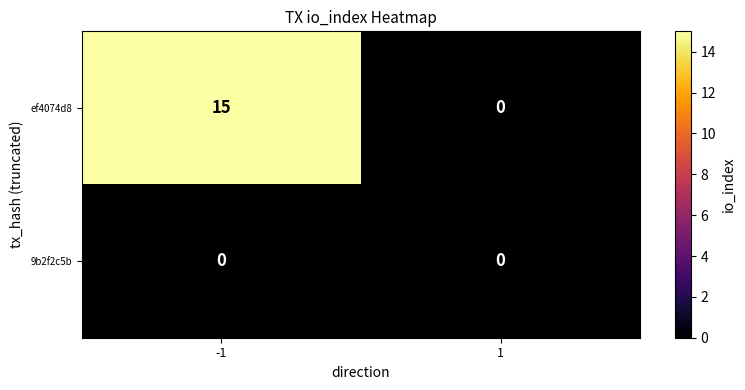

At which category is the sum across all series the highest?

-1